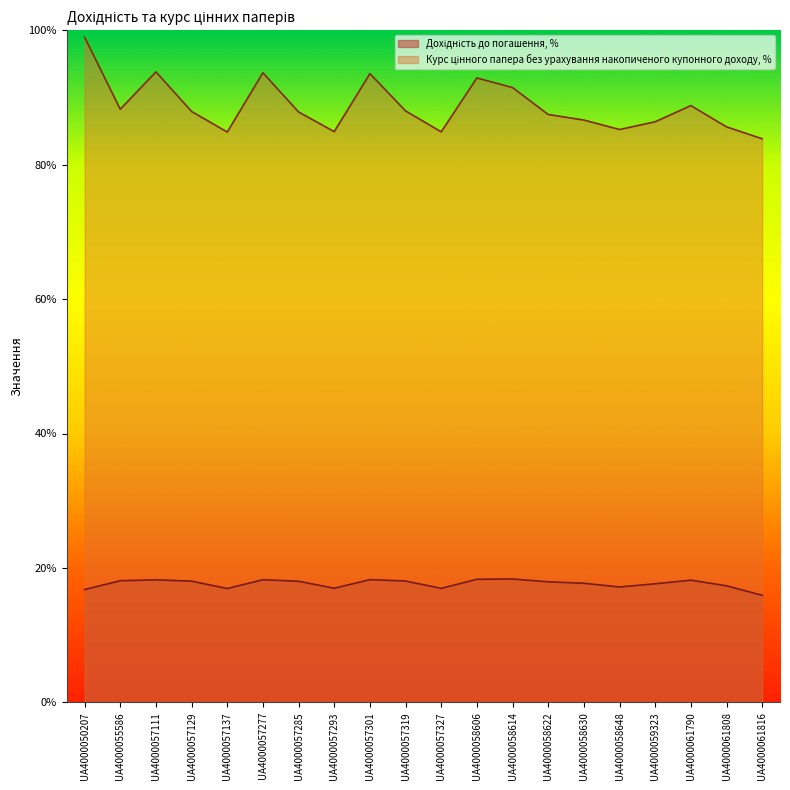

What is the smallest value displayed?

15.9